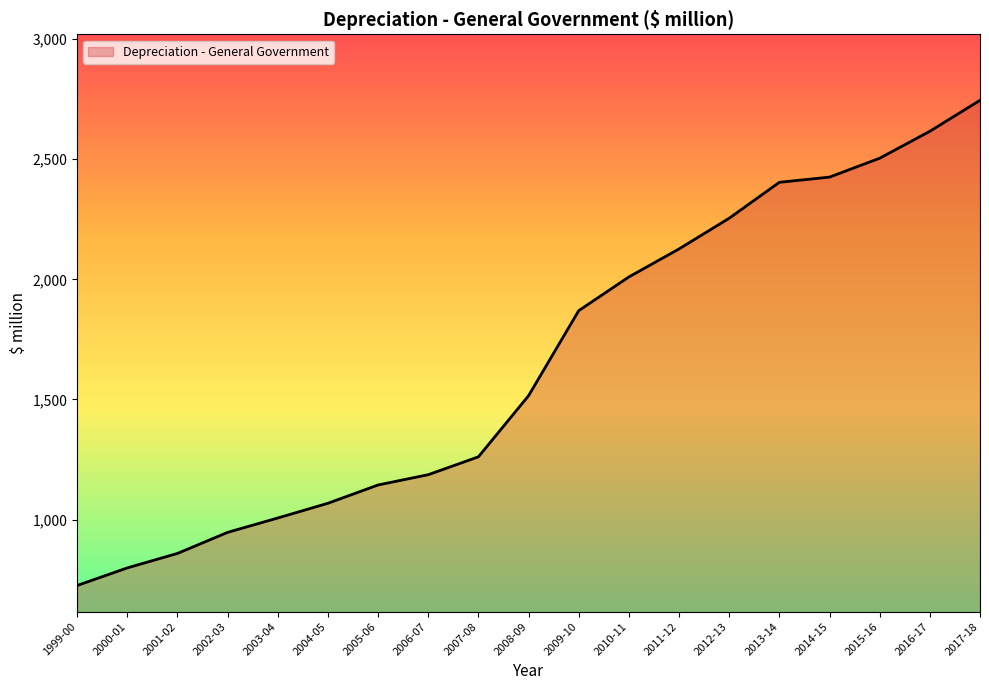

Rank the categories by value from highest to lowest.

2017-18, 2016-17, 2015-16, 2014-15, 2013-14, 2012-13, 2011-12, 2010-11, 2009-10, 2008-09, 2007-08, 2006-07, 2005-06, 2004-05, 2003-04, 2002-03, 2001-02, 2000-01, 1999-00